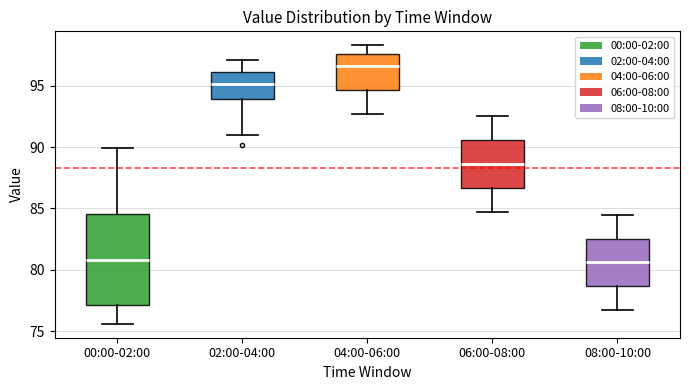

Reading left to right, read every box against the y-axis: the position of its median line, the range the box covers, and the ends of its whiskers. The values are not printed on the chart, so give them approximately, as read against the axis.

00:00-02:00: median 81.0, box 77.0 to 84.5, whiskers 75.5 to 90.0
02:00-04:00: median 95.0, box 94.0 to 96.0, whiskers 91.0 to 97.0
04:00-06:00: median 96.5, box 94.5 to 97.5, whiskers 92.5 to 98.5
06:00-08:00: median 88.5, box 86.5 to 90.5, whiskers 84.5 to 92.5
08:00-10:00: median 80.5, box 78.5 to 82.5, whiskers 76.5 to 84.5